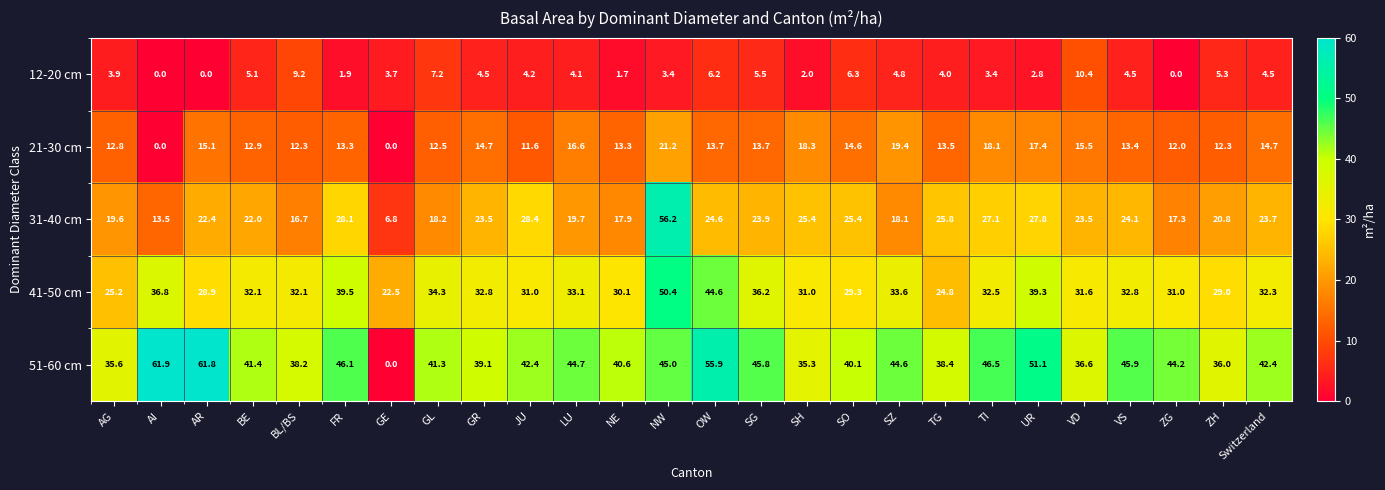

At which category does the chart reach its peak across all series?

AI